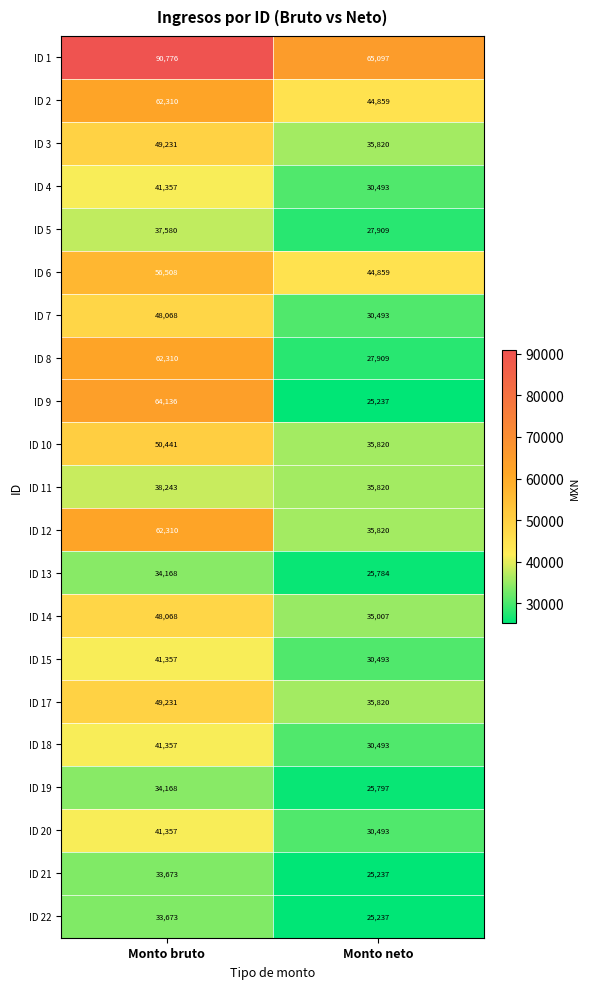

What is the greatest value displayed?

90776